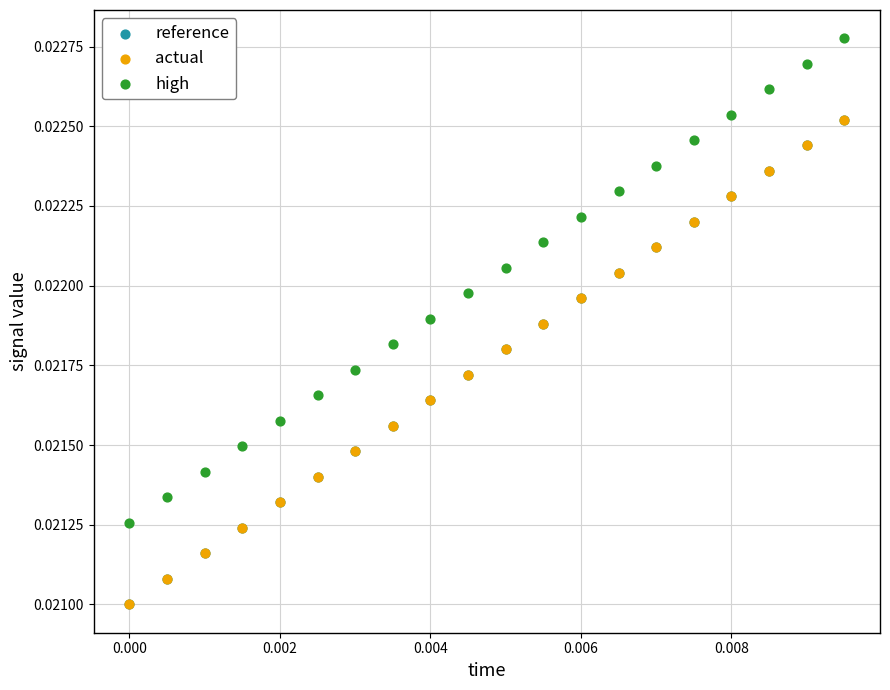

What are all the series names shown in the legend?

reference, actual, high